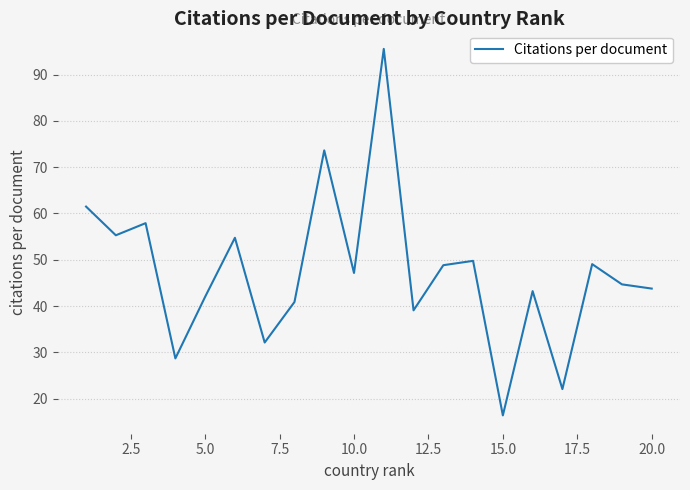

What is the smallest value displayed?

16.4